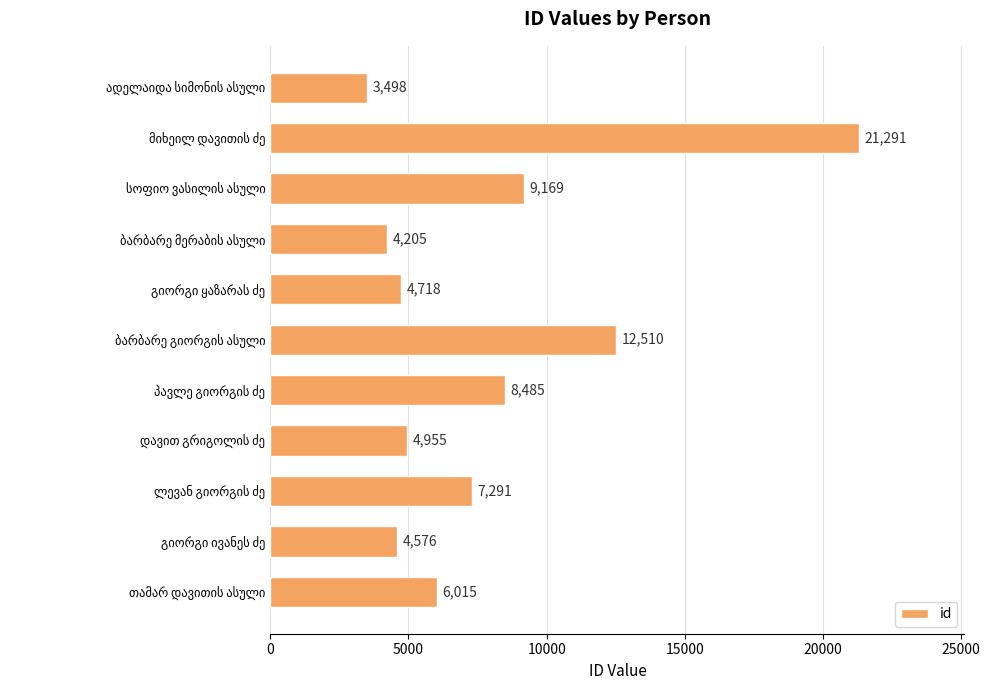

What is the value of the 3rd bar from the top?

9169